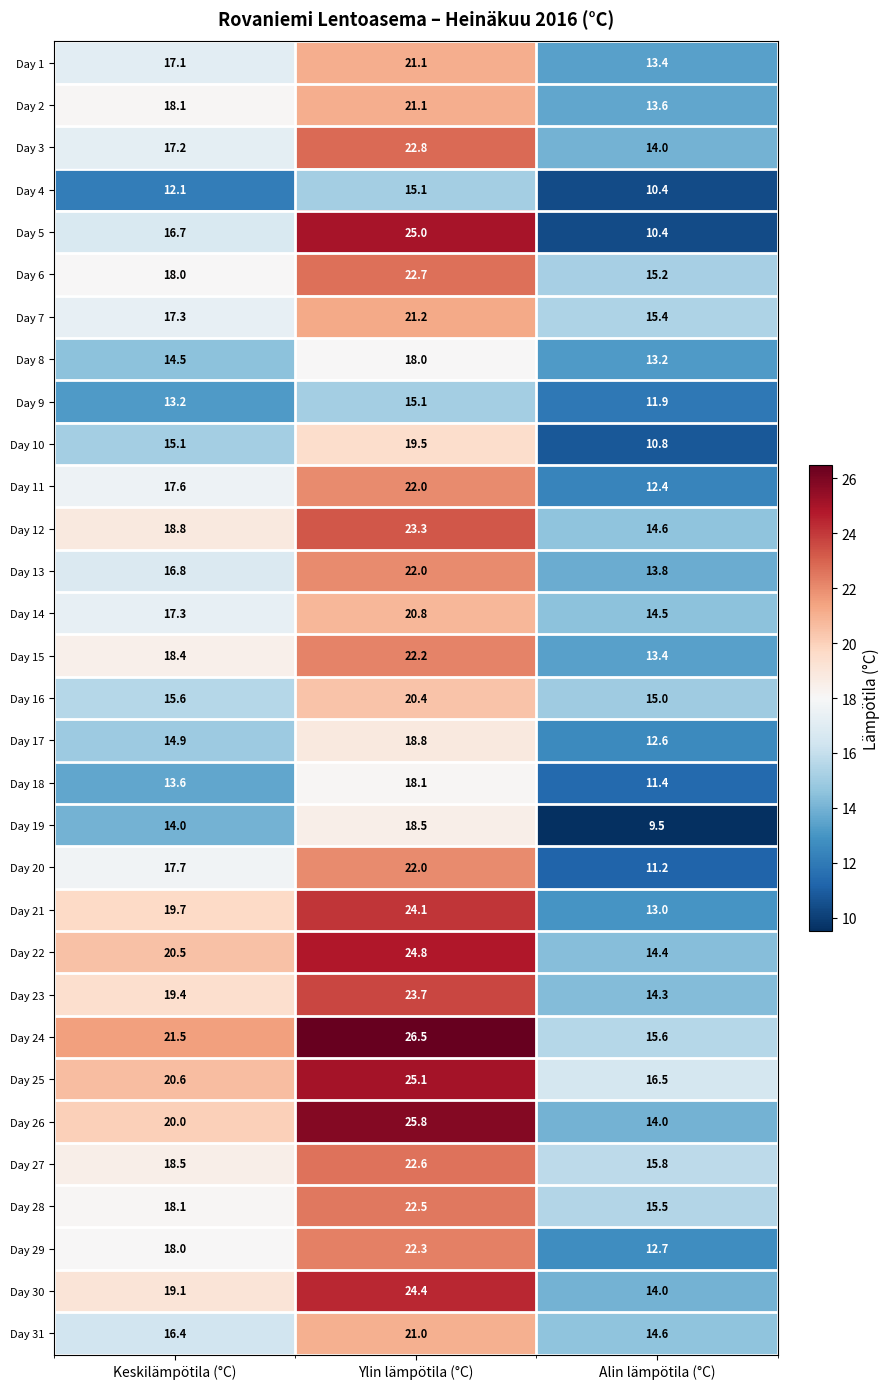

At which category is the sum across all series the highest?

Ylin lämpötila (°C)